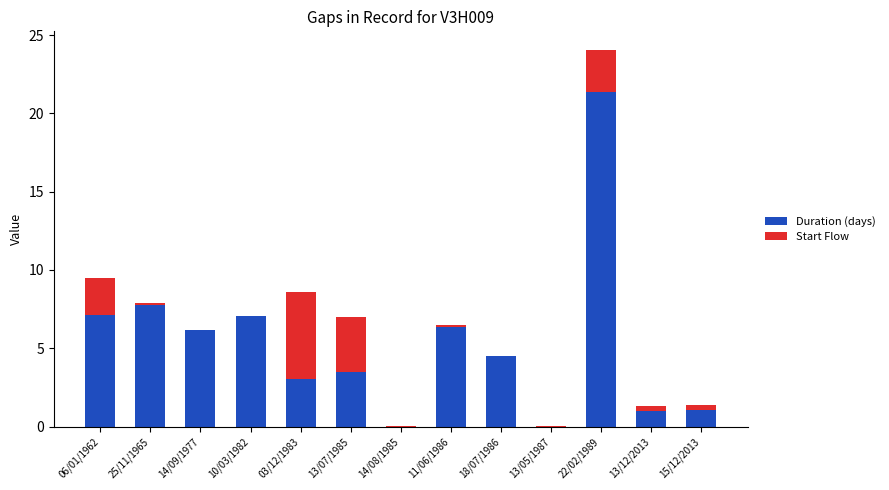

At which category is the sum across all series the highest?

22/02/1989